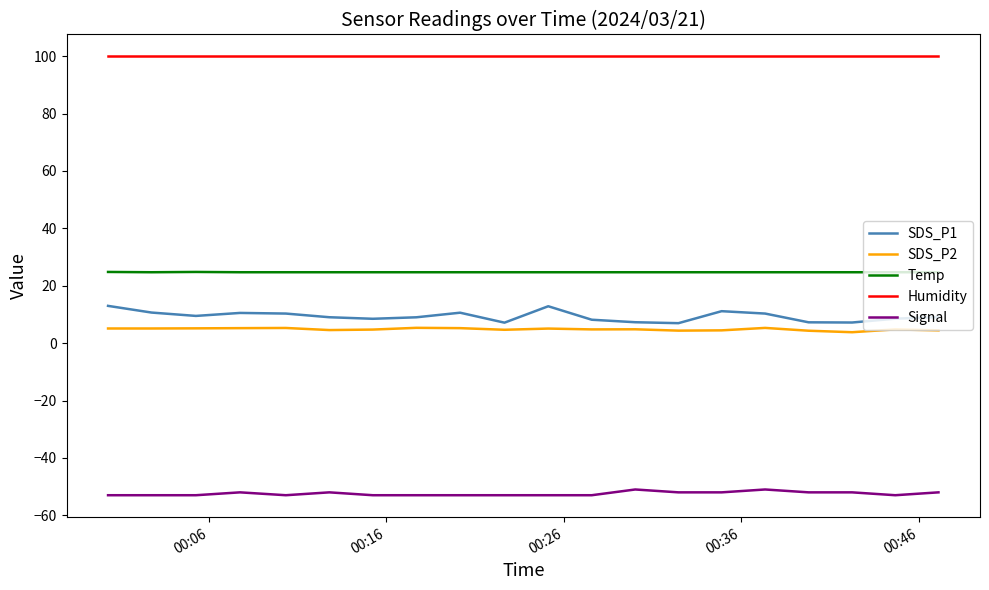

True or false: SDS_P1 and Humidity cross at least once.

False